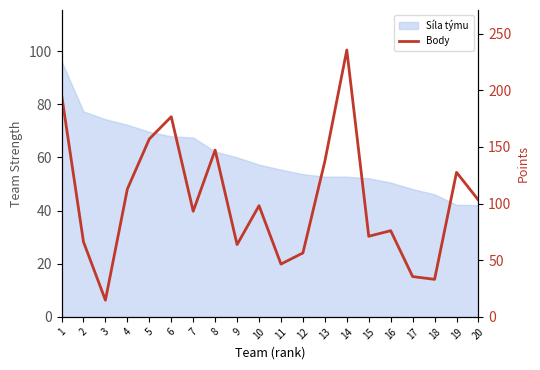

Reading left to right, list all the values displayed in this chart.

1=196.3	2=66.3	3=14.7	4=112.9	5=157.1	6=176.7	7=93.3	8=147.3	9=63.8	10=98.2	11=46.6	12=56.4	13=137.4	14=235.6	15=71.2	16=76.1	17=35.6	18=33.1	19=127.6	20=103.1